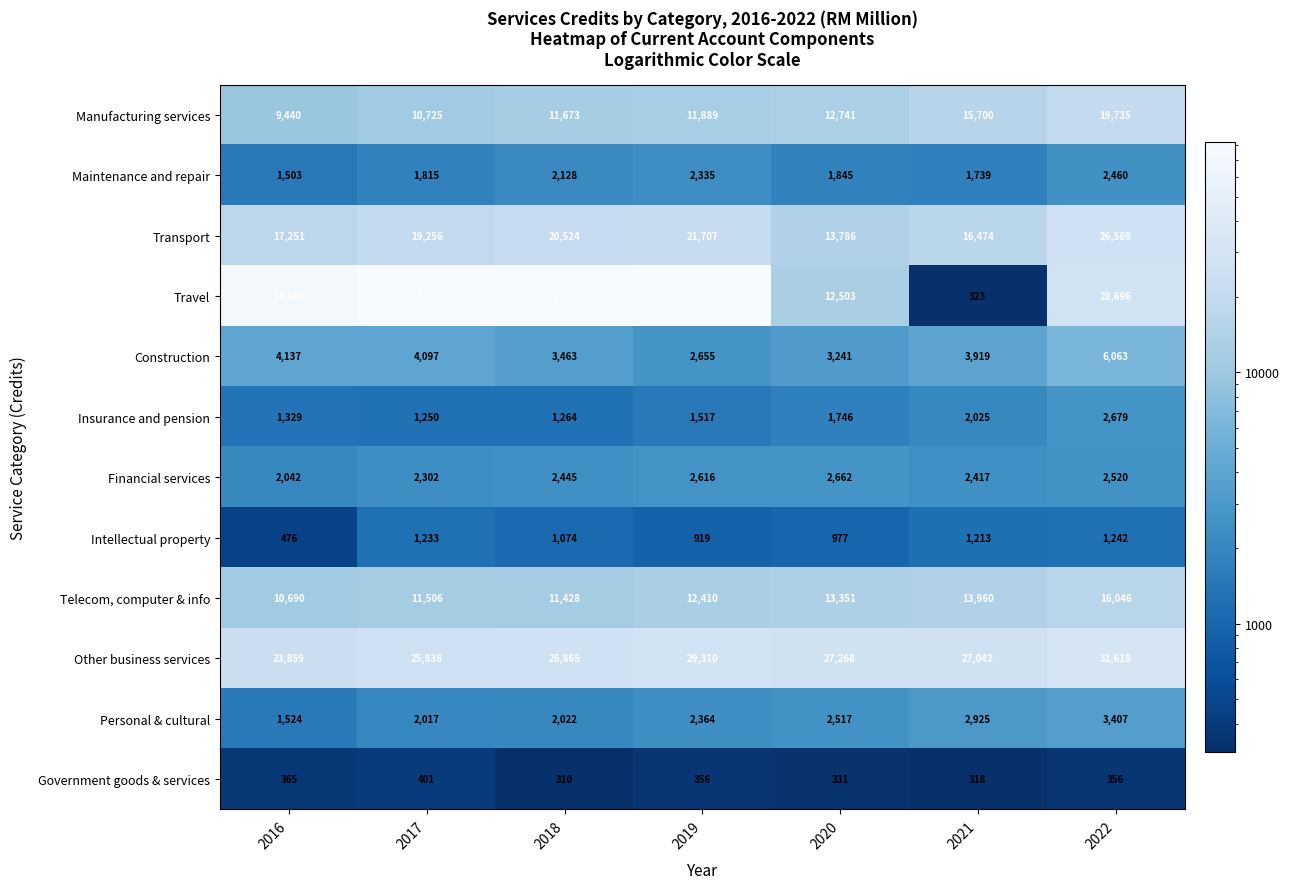

What is the minimum value shown in the chart?

310